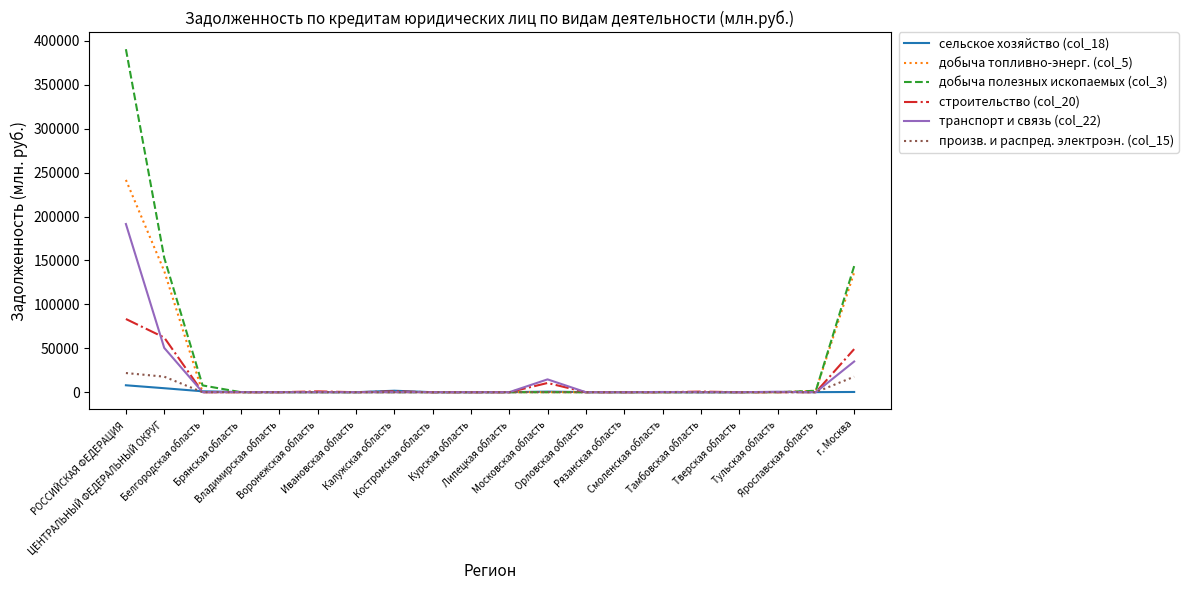

At which category is the sum across all series the highest?

РОССИЙСКАЯ ФЕДЕРАЦИЯ